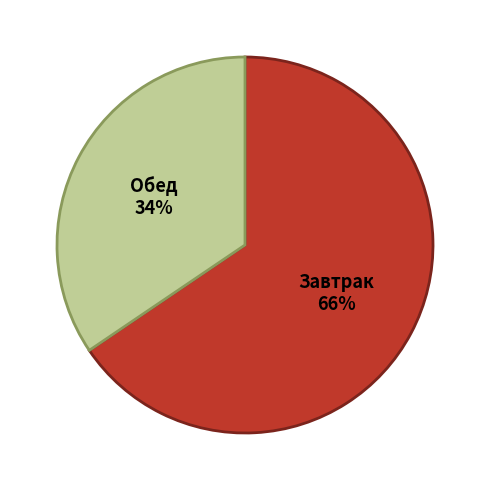

How much of the chart is everything except Обед?

65.5%